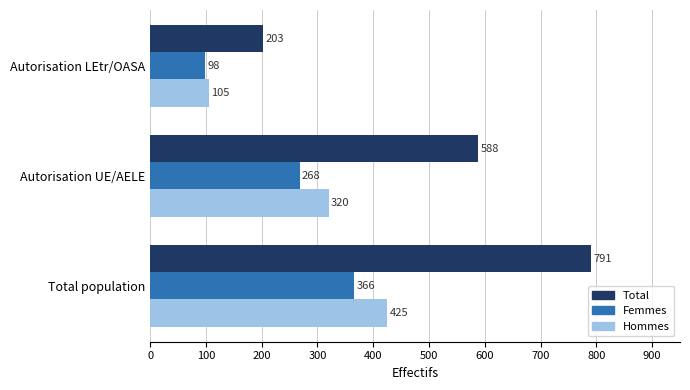

What is the maximum value for Femmes?

366